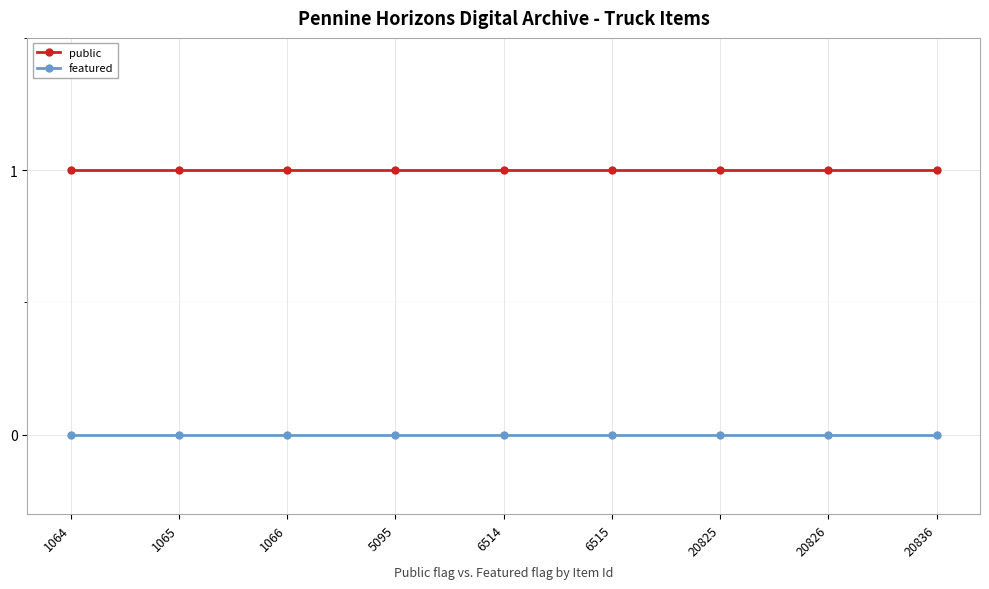

How many lines are shown in the chart?

2